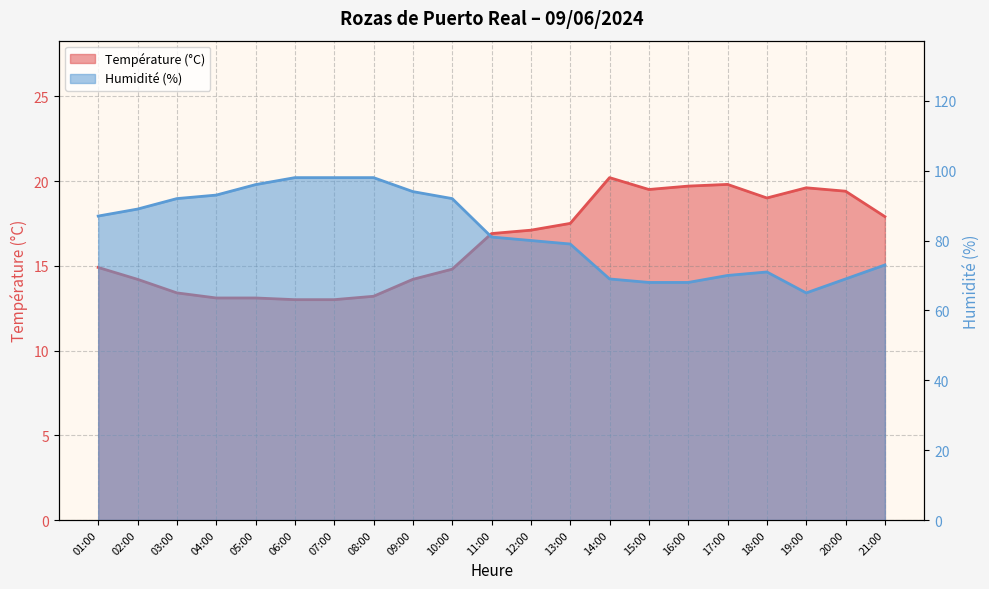

True or false: Température (°C) and Humidité (%) intersect in this chart.

False